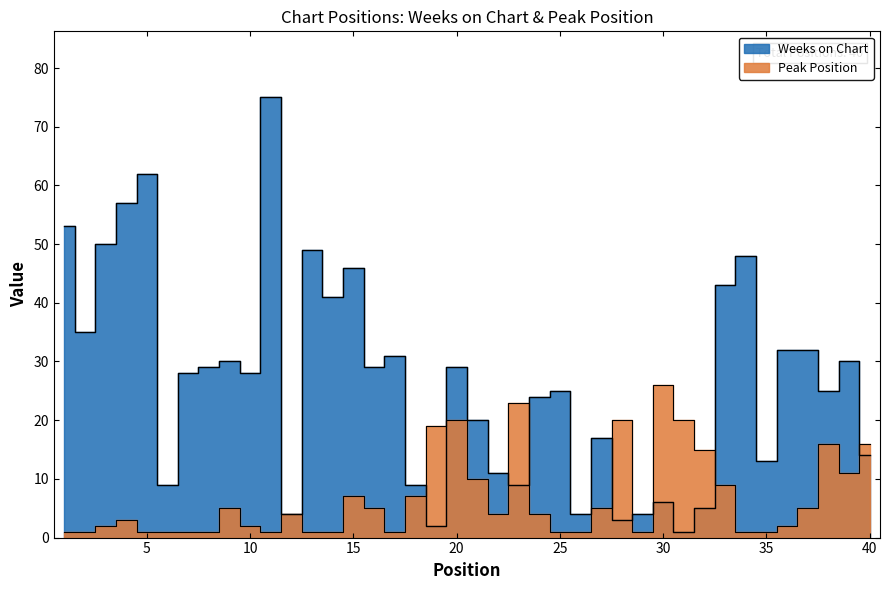

What is the difference between the Peak Position values at 39 and 31?

9